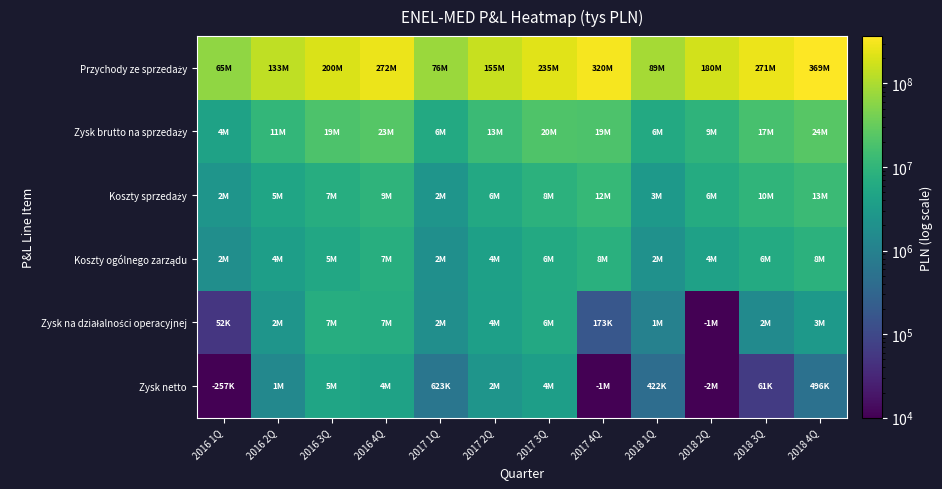

Which series changed the most between 2017 2Q and 2018 4Q?

Przychody ze sprzedaży